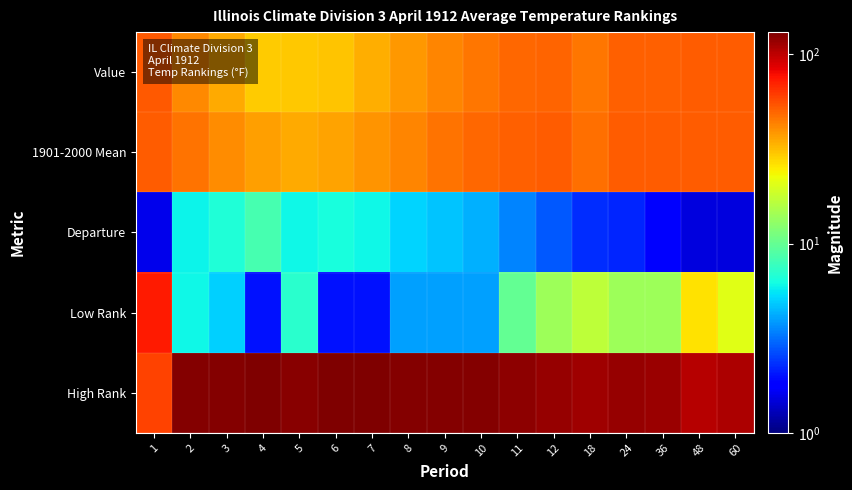

Reading left to right, list all the values displayed in this chart.

Value: 1=52.9	2=41.3	3=34.9	4=29.2	5=30.1	6=30.8	7=33.9	8=38.4	9=42.3	10=45.8	11=48.8	12=50.5	18=45.6	24=51.0	36=51.4	48=51.7	60=51.7
1901-2000 Mean: 1=52.3	2=46.2	3=40.5	4=36.6	5=35.2	6=36.2	7=38.9	8=42.5	9=46.0	10=49.1	11=51.3	12=52.3	18=46.9	24=52.2	36=52.2	48=52.2	60=52.2
Departure: 1=1.6	2=5.9	3=6.6	4=8.4	5=6.1	6=6.4	7=6.0	8=5.1	9=4.7	10=4.3	11=3.5	12=2.8	18=2.3	24=2.2	36=1.8	48=1.5	60=1.5
Low Rank: 1=73.0	2=6.0	3=5.0	4=2.0	5=7.0	6=2.0	7=2.0	8=4.0	9=4.0	10=4.0	11=10.0	12=14.0	18=17.0	24=14.0	36=14.0	48=26.0	60=21.0
High Rank: 1=60.0	2=127.0	3=128.0	4=131.0	5=125.0	6=130.0	7=130.0	8=128.0	9=128.0	10=128.0	11=122.0	12=118.0	18=114.0	24=117.0	36=116.0	48=103.0	60=107.0